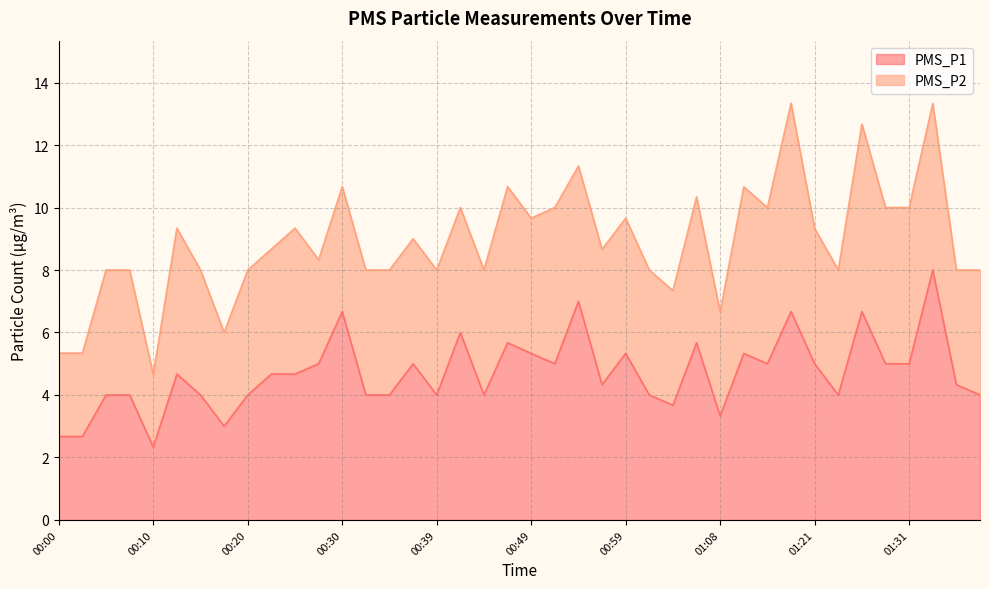

True or false: the data has more than 2 interior local peaks.

True